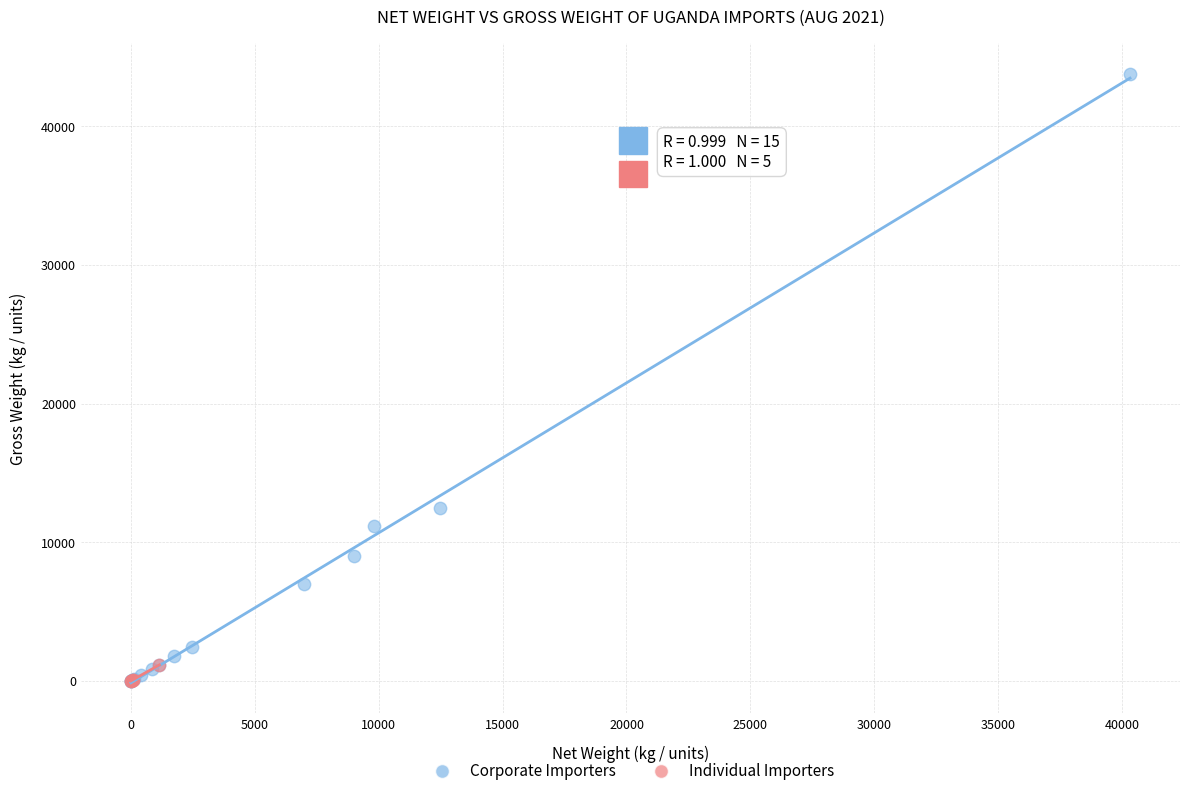

Which series has the widest spread of Y values?

Corporate Importers